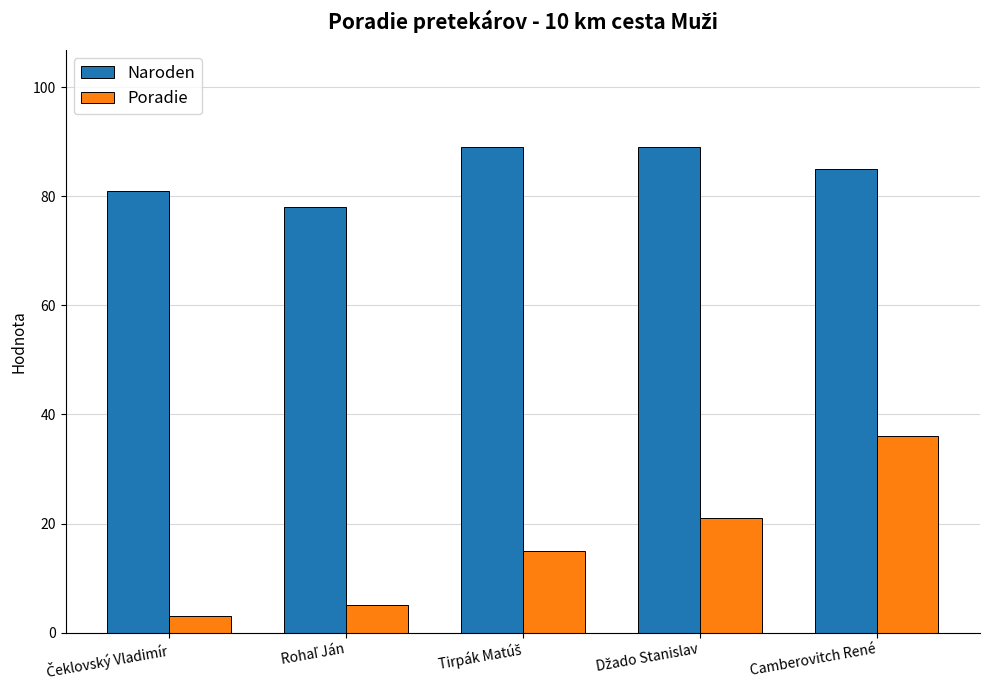

Which series has the largest range (max minus min)?

Poradie